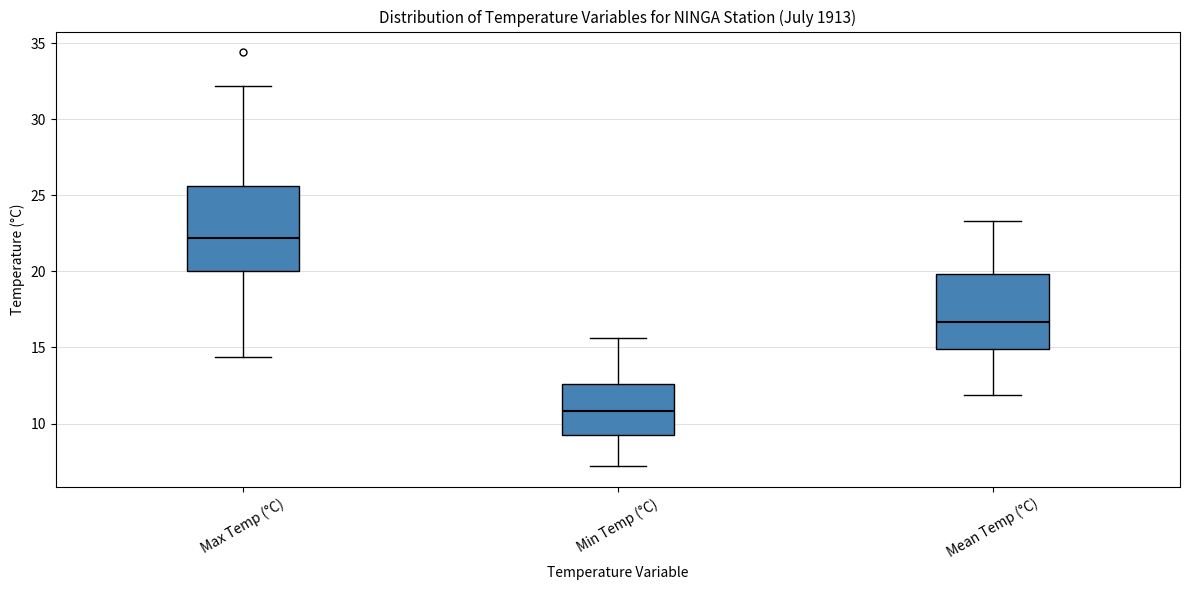

Where is the lower edge of the box for Max Temp (°C) on the y-axis? The values are not printed on the chart, so give them approximately, as read against the axis.

20.0